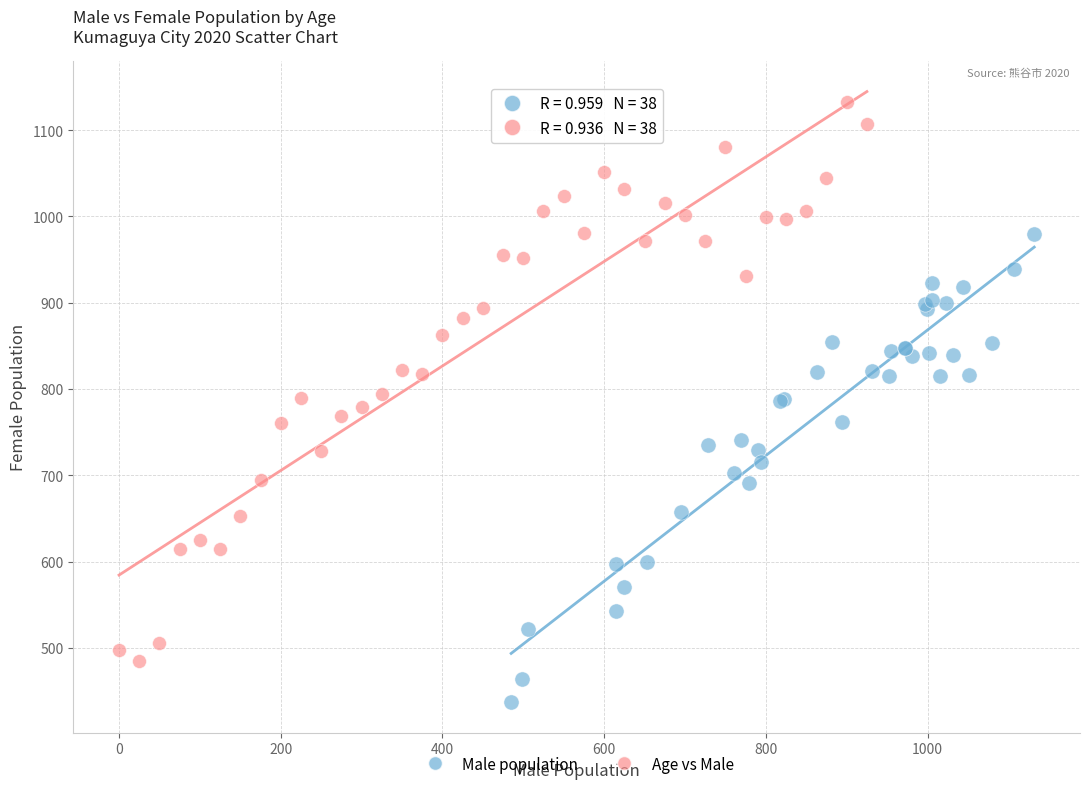

Which series reaches the maximum Y coordinate?

Age vs Male